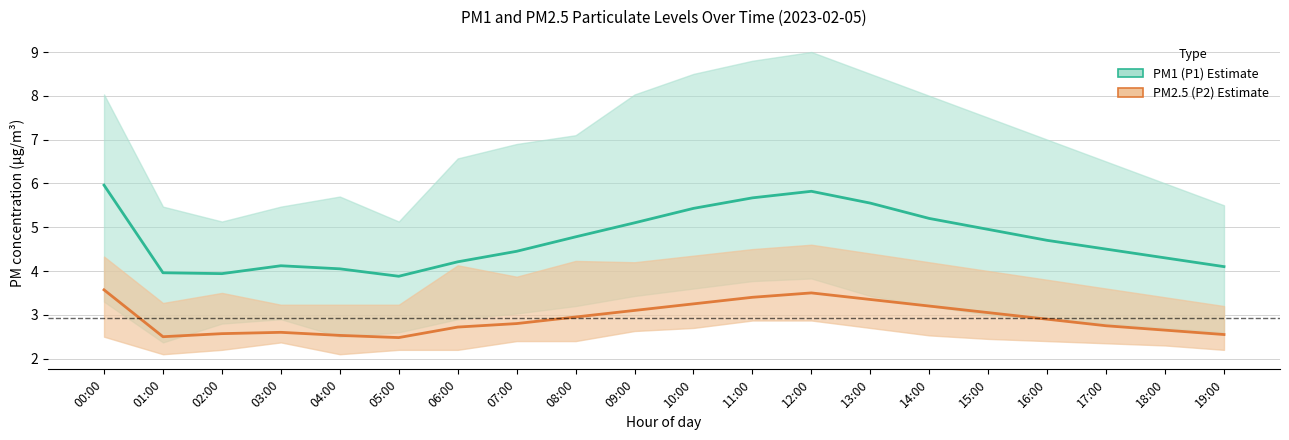

What is the sum of the PM2.5 (P2) values at 10:00 and 16:00?

6.2